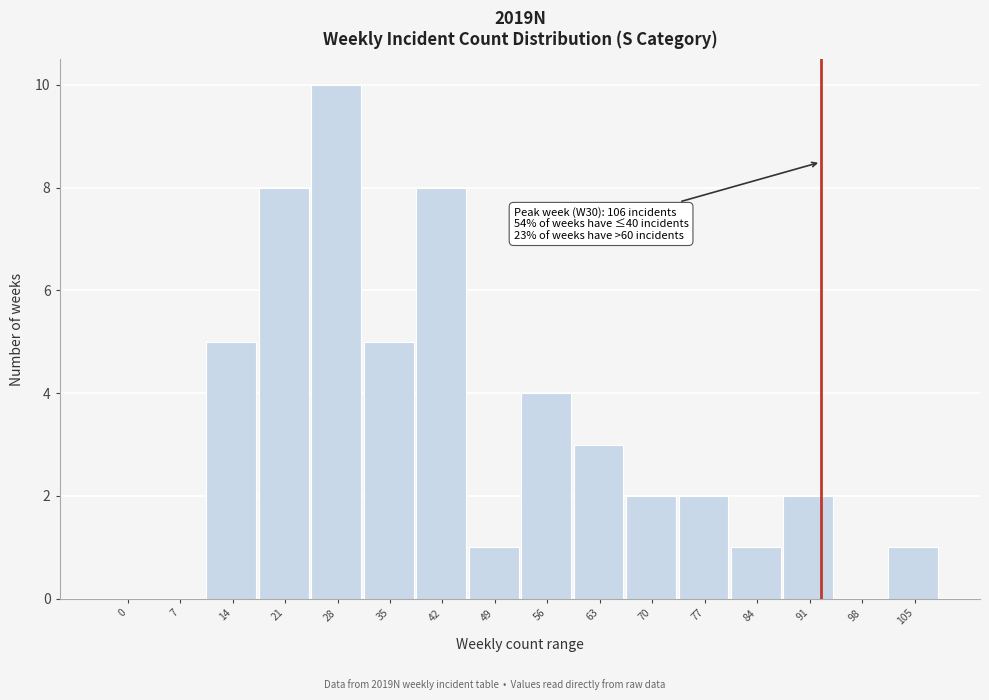

Reading left to right, what are all the values shown in this chart?

0=0	7=0	14=5	21=8	28=10	35=5	42=8	49=1	56=4	63=3	70=2	77=2	84=1	91=2	98=0	105=1